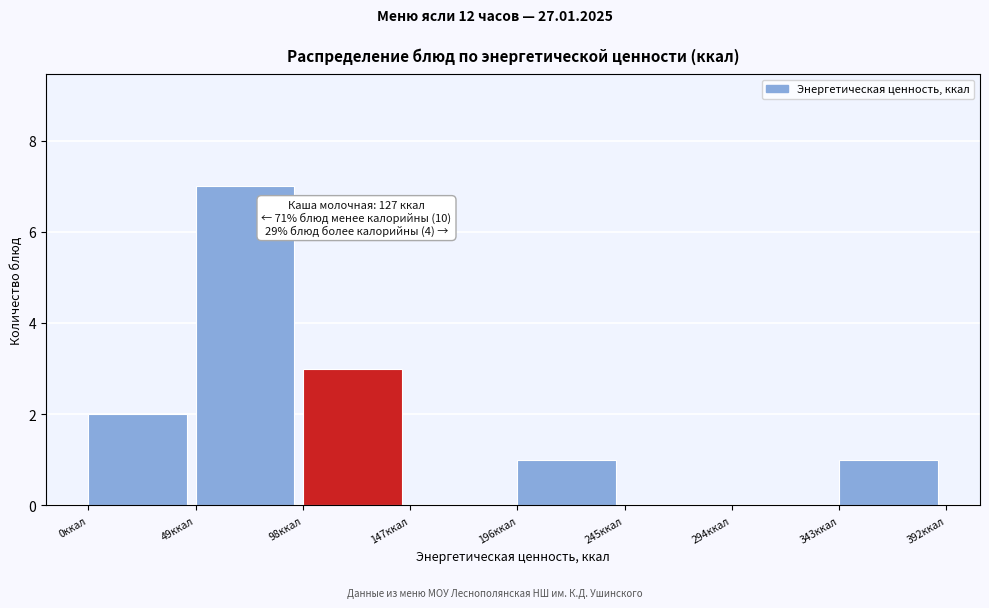

Over which range of the x-axis is the bar tallest?

50 to 100